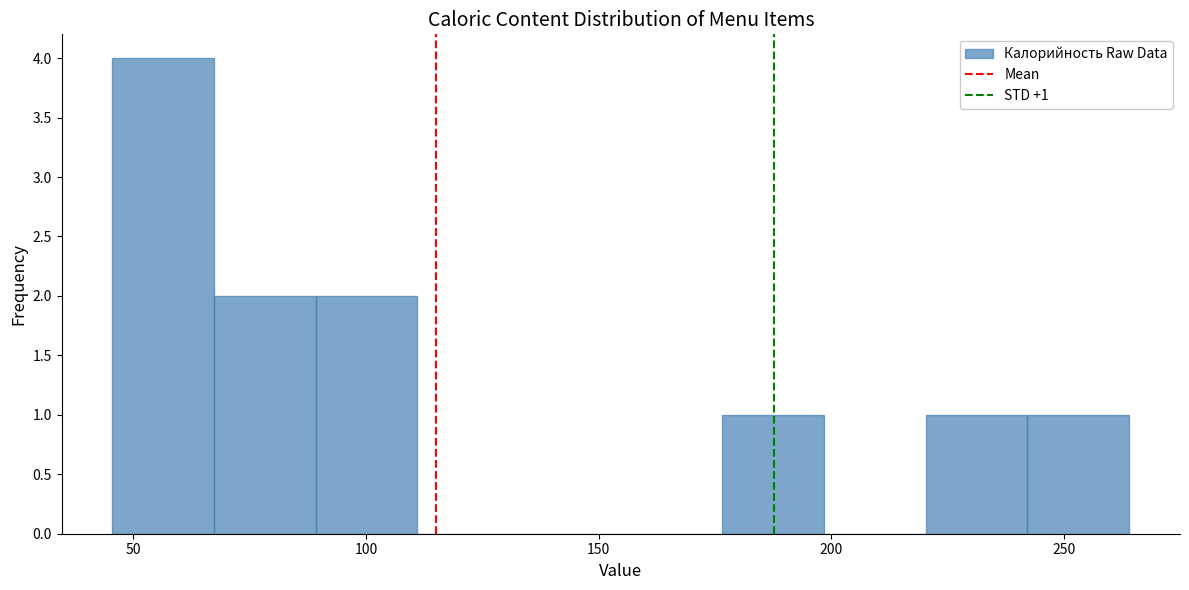

Which range on the x-axis has the tallest bar?

45 to 65